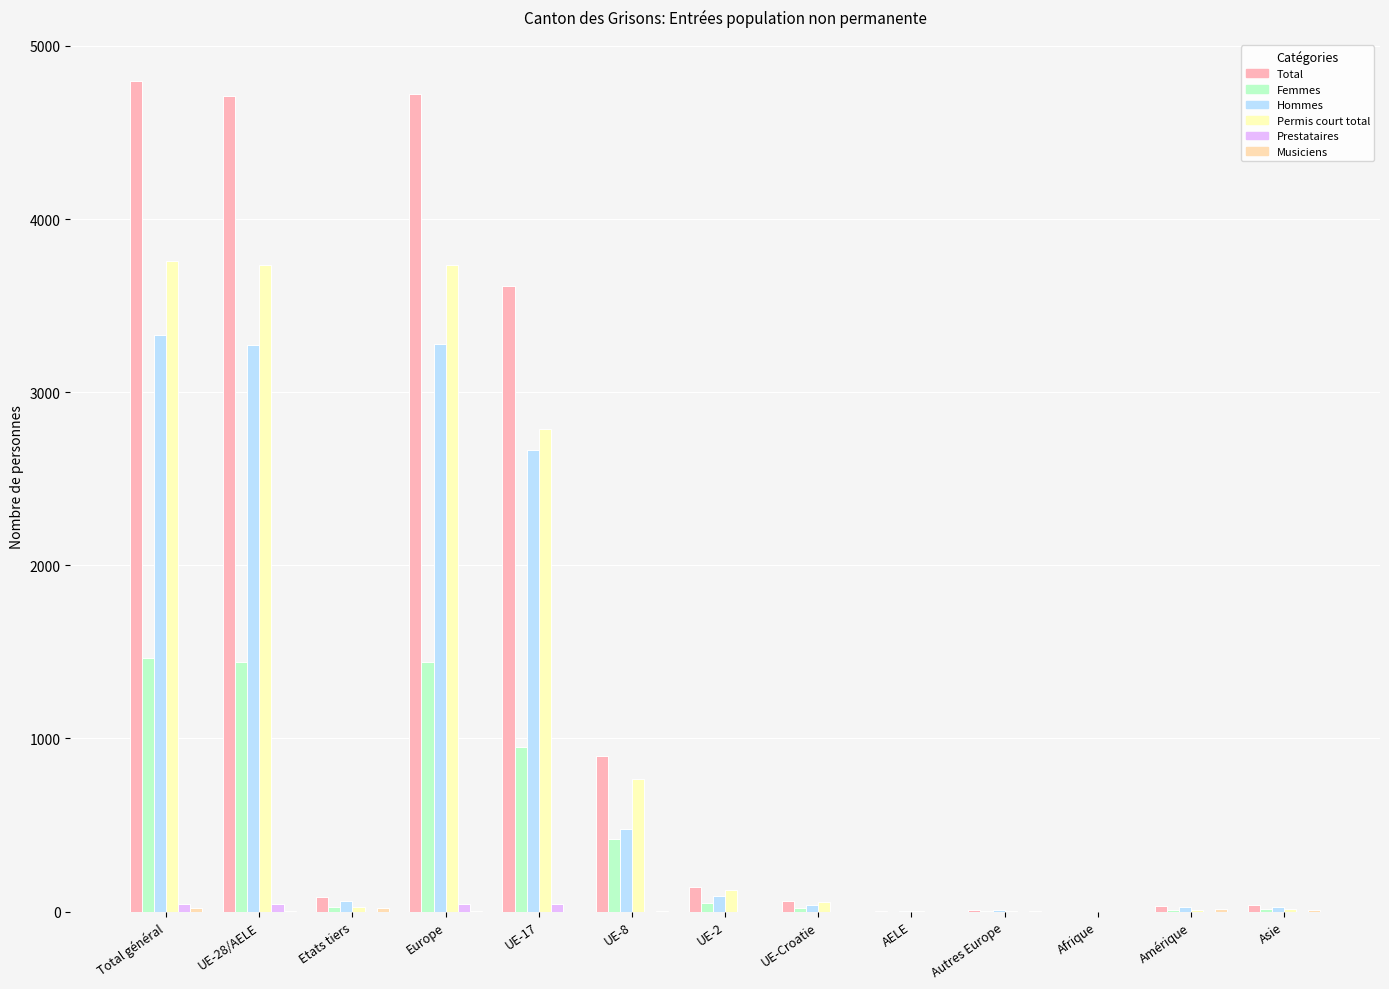

Count the number of categories in the chart.

13